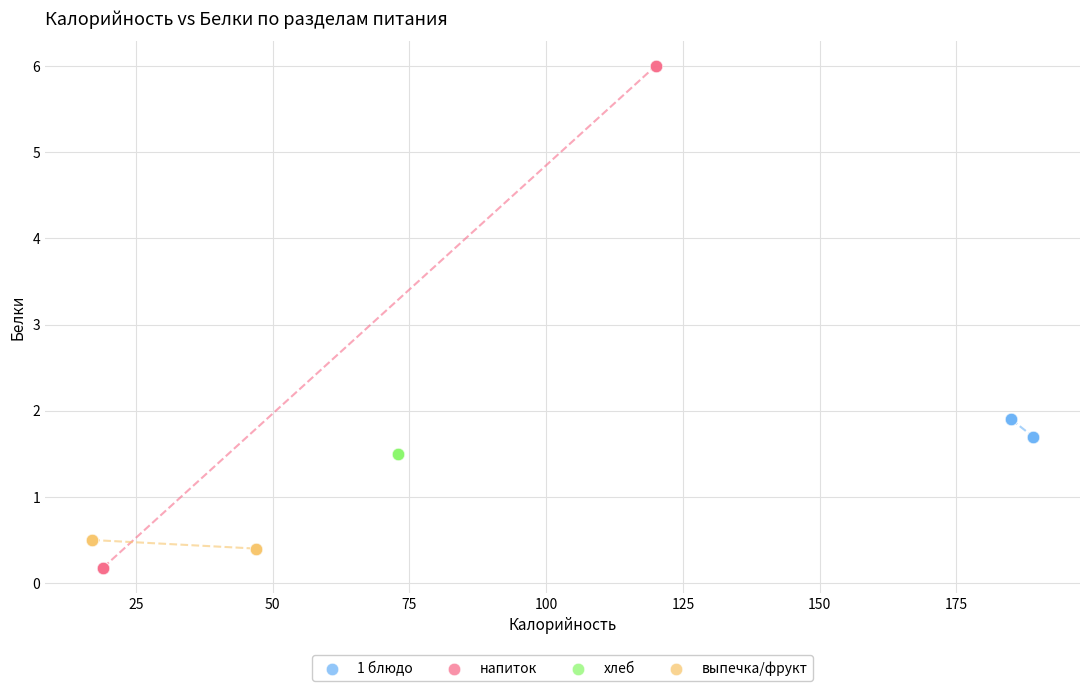

Which series reaches the minimum Y coordinate?

напиток